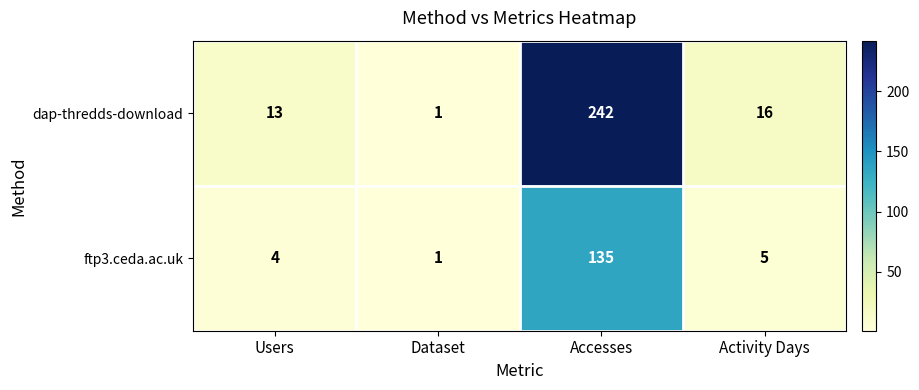

List the labels in order of dap-thredds-download value, largest first.

Accesses, Activity Days, Users, Dataset